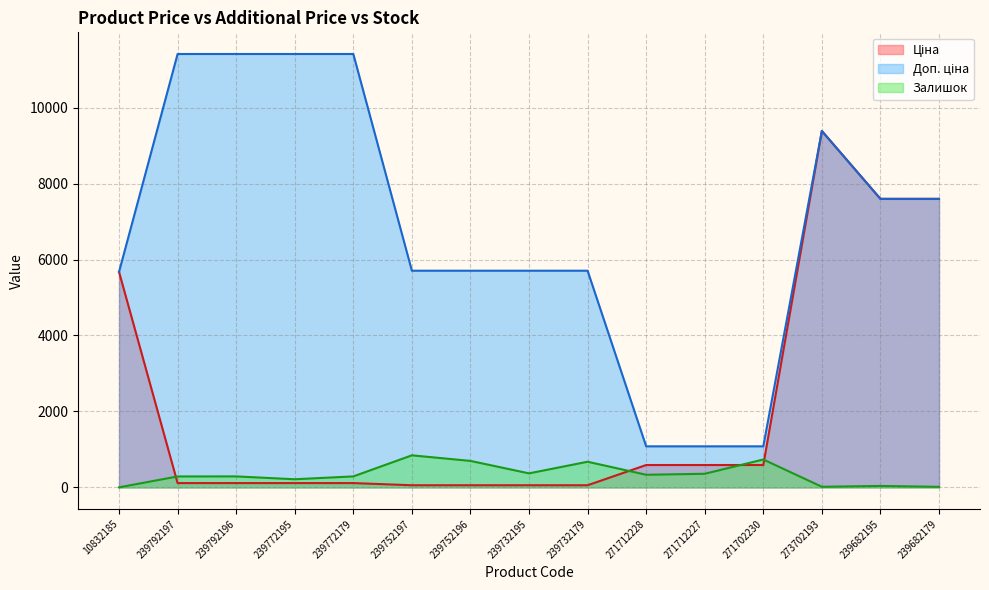

At which category is the sum across all series the highest?

273702193